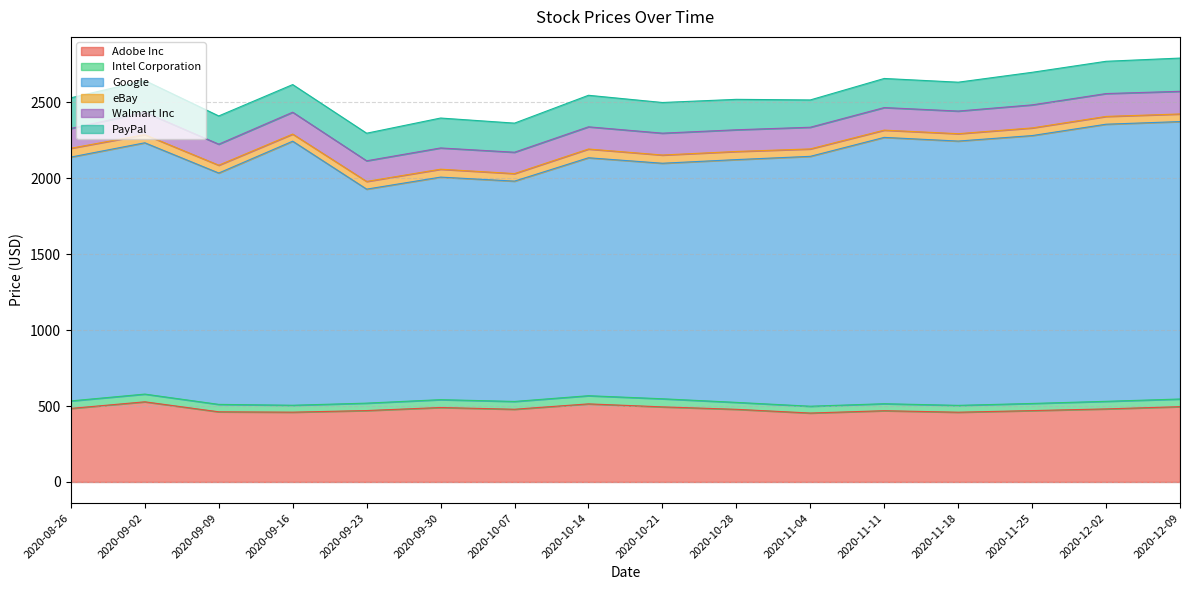

Is it true that Intel Corporation equals 46.1 at 2020-11-11?

True